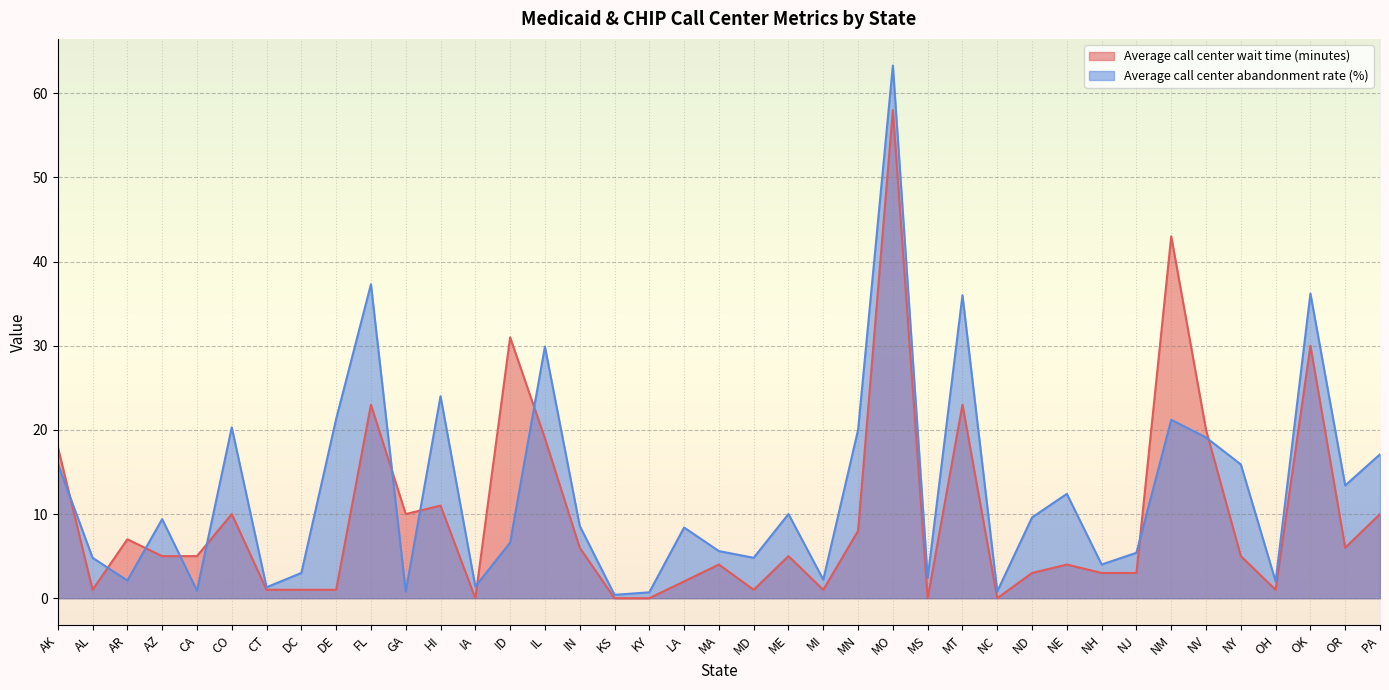

What is the average value of the Average call center abandonment rate (%) series?

12.8